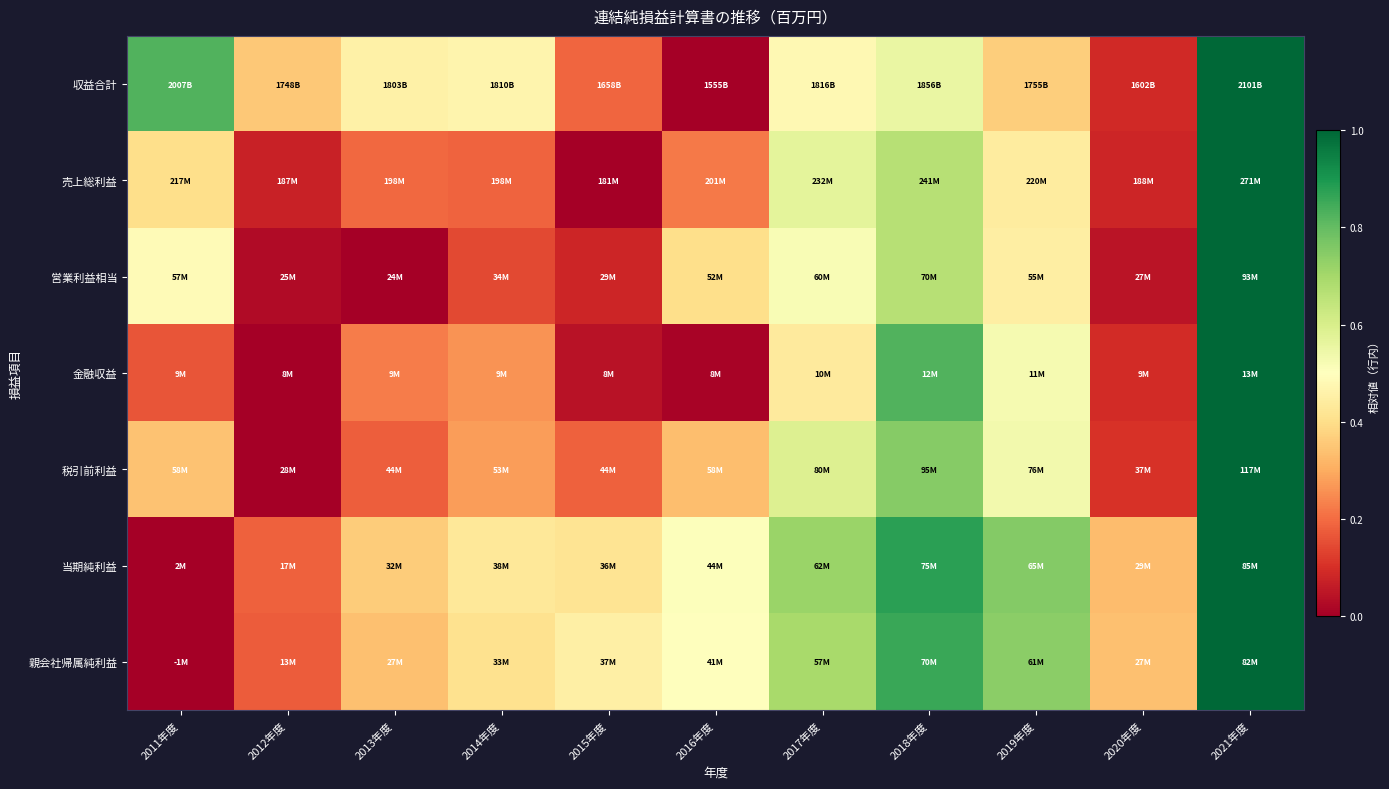

What is the difference between the highest and lowest values at 2014年度?

0.3